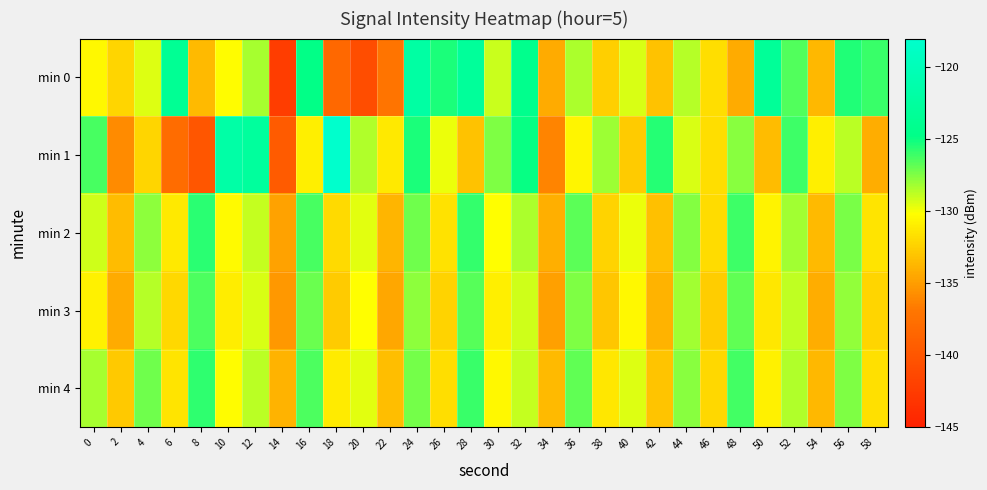

Reading left to right, list all the values displayed in this chart.

min 0: 0=-130.5	2=-132.1	4=-129.4	6=-123.6	8=-133.5	10=-130.3	12=-128.3	14=-142.3	16=-124.8	18=-138.4	20=-140.9	22=-137.1	24=-122.0	26=-125.4	28=-122.9	30=-129.1	32=-124.3	34=-134.3	36=-128.4	38=-132.5	40=-129.3	42=-133.1	44=-128.6	46=-131.8	48=-134.3	50=-123.1	52=-126.4	54=-133.7	56=-125.4	58=-125.9
min 1: 0=-126.3	2=-135.9	4=-132.2	6=-137.9	8=-140.0	10=-121.7	12=-122.7	14=-139.5	16=-130.9	18=-118.1	20=-128.5	22=-131.2	24=-125.3	26=-129.8	28=-133.1	30=-127.4	32=-124.9	34=-136.2	36=-130.6	38=-128.1	40=-132.7	42=-125.5	44=-129.3	46=-131.8	48=-127.6	50=-133.4	52=-126.1	54=-130.9	56=-128.7	58=-134.2
min 2: 0=-129.1	2=-133.5	4=-127.8	6=-131.2	8=-125.6	10=-130.4	12=-128.9	14=-134.7	16=-126.3	18=-132.0	20=-129.5	22=-133.8	24=-127.1	26=-131.6	28=-125.9	30=-130.2	32=-128.4	34=-134.1	36=-126.7	38=-132.3	40=-129.8	42=-133.2	44=-127.5	46=-131.9	48=-126.1	50=-130.7	52=-128.2	54=-133.6	56=-127.3	58=-131.5
min 3: 0=-130.8	2=-134.3	4=-128.6	6=-132.1	8=-126.4	10=-131.0	12=-129.3	14=-135.2	16=-127.0	18=-132.7	20=-130.2	22=-134.5	24=-127.8	26=-132.3	28=-126.6	30=-130.9	32=-129.1	34=-134.8	36=-127.4	38=-132.9	40=-130.5	42=-133.9	44=-128.2	46=-132.6	48=-126.8	50=-131.3	52=-128.8	54=-134.2	56=-127.9	58=-132.2
min 4: 0=-128.3	2=-132.8	4=-127.1	6=-131.5	8=-125.8	10=-130.3	12=-128.7	14=-133.9	16=-126.4	18=-131.1	20=-129.6	22=-133.3	24=-127.2	26=-131.8	28=-126.0	30=-130.5	32=-128.9	34=-133.6	36=-126.8	38=-131.3	40=-129.4	42=-133.0	44=-127.6	46=-132.1	48=-126.2	50=-130.8	52=-128.5	54=-133.7	56=-127.4	58=-131.7